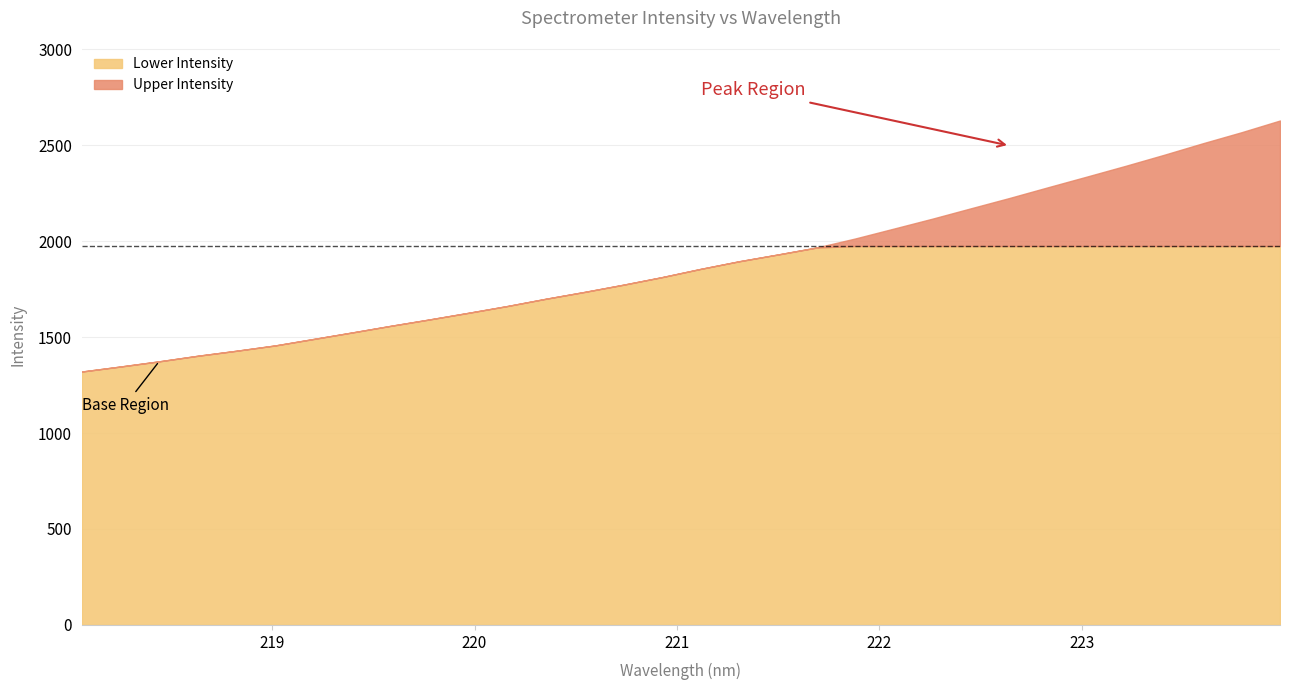

List the labels in order of value, largest first.

223.9802, 223.7895, 223.5987, 223.408, 223.2172, 223.0264, 222.8355, 222.6447, 222.4538, 222.263, 222.0721, 221.8812, 221.6902, 221.4993, 221.3083, 221.1174, 220.9264, 220.7354, 220.5444, 220.3533, 220.1623, 219.9712, 219.7801, 219.589, 219.3979, 219.2067, 219.0156, 218.8244, 218.6332, 218.442, 218.2508, 218.0596